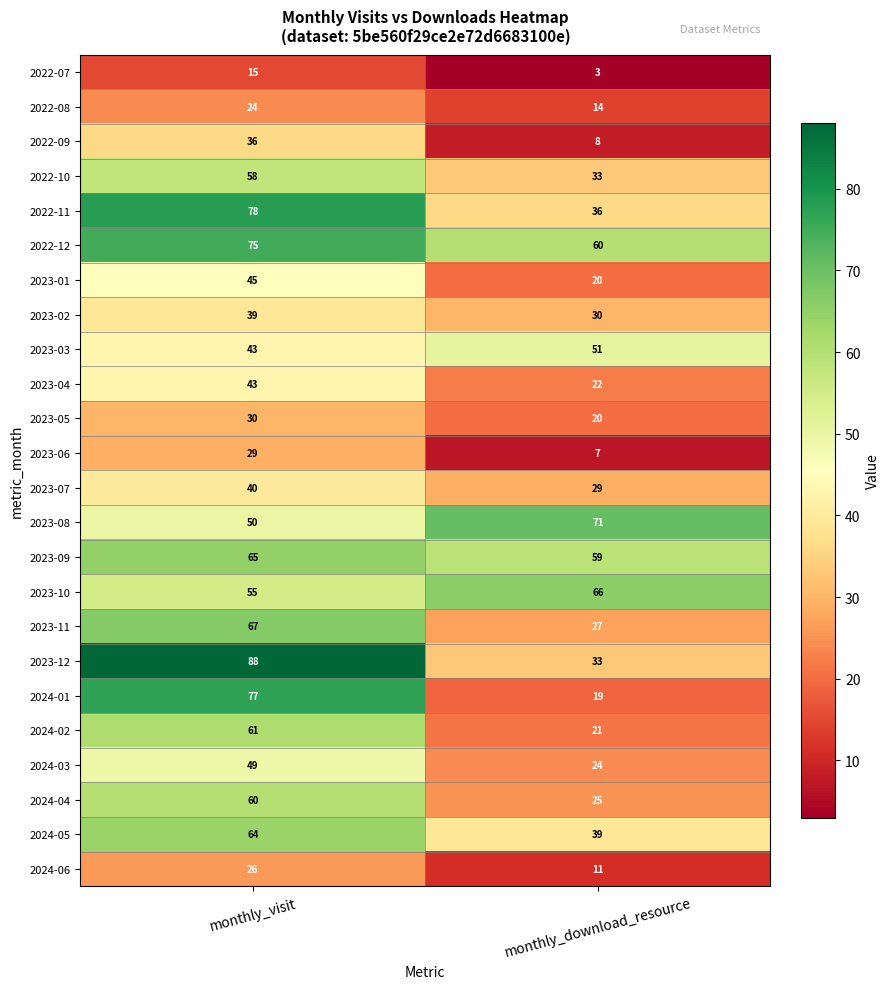

Which series has the largest total across all categories?

2022-12